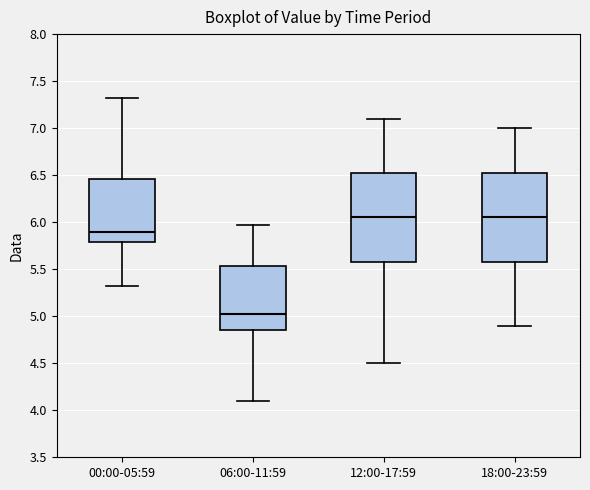

Where does the lower whisker of the box for 06:00-11:59 end on the y-axis? The values are not printed on the chart, so give them approximately, as read against the axis.

4.10